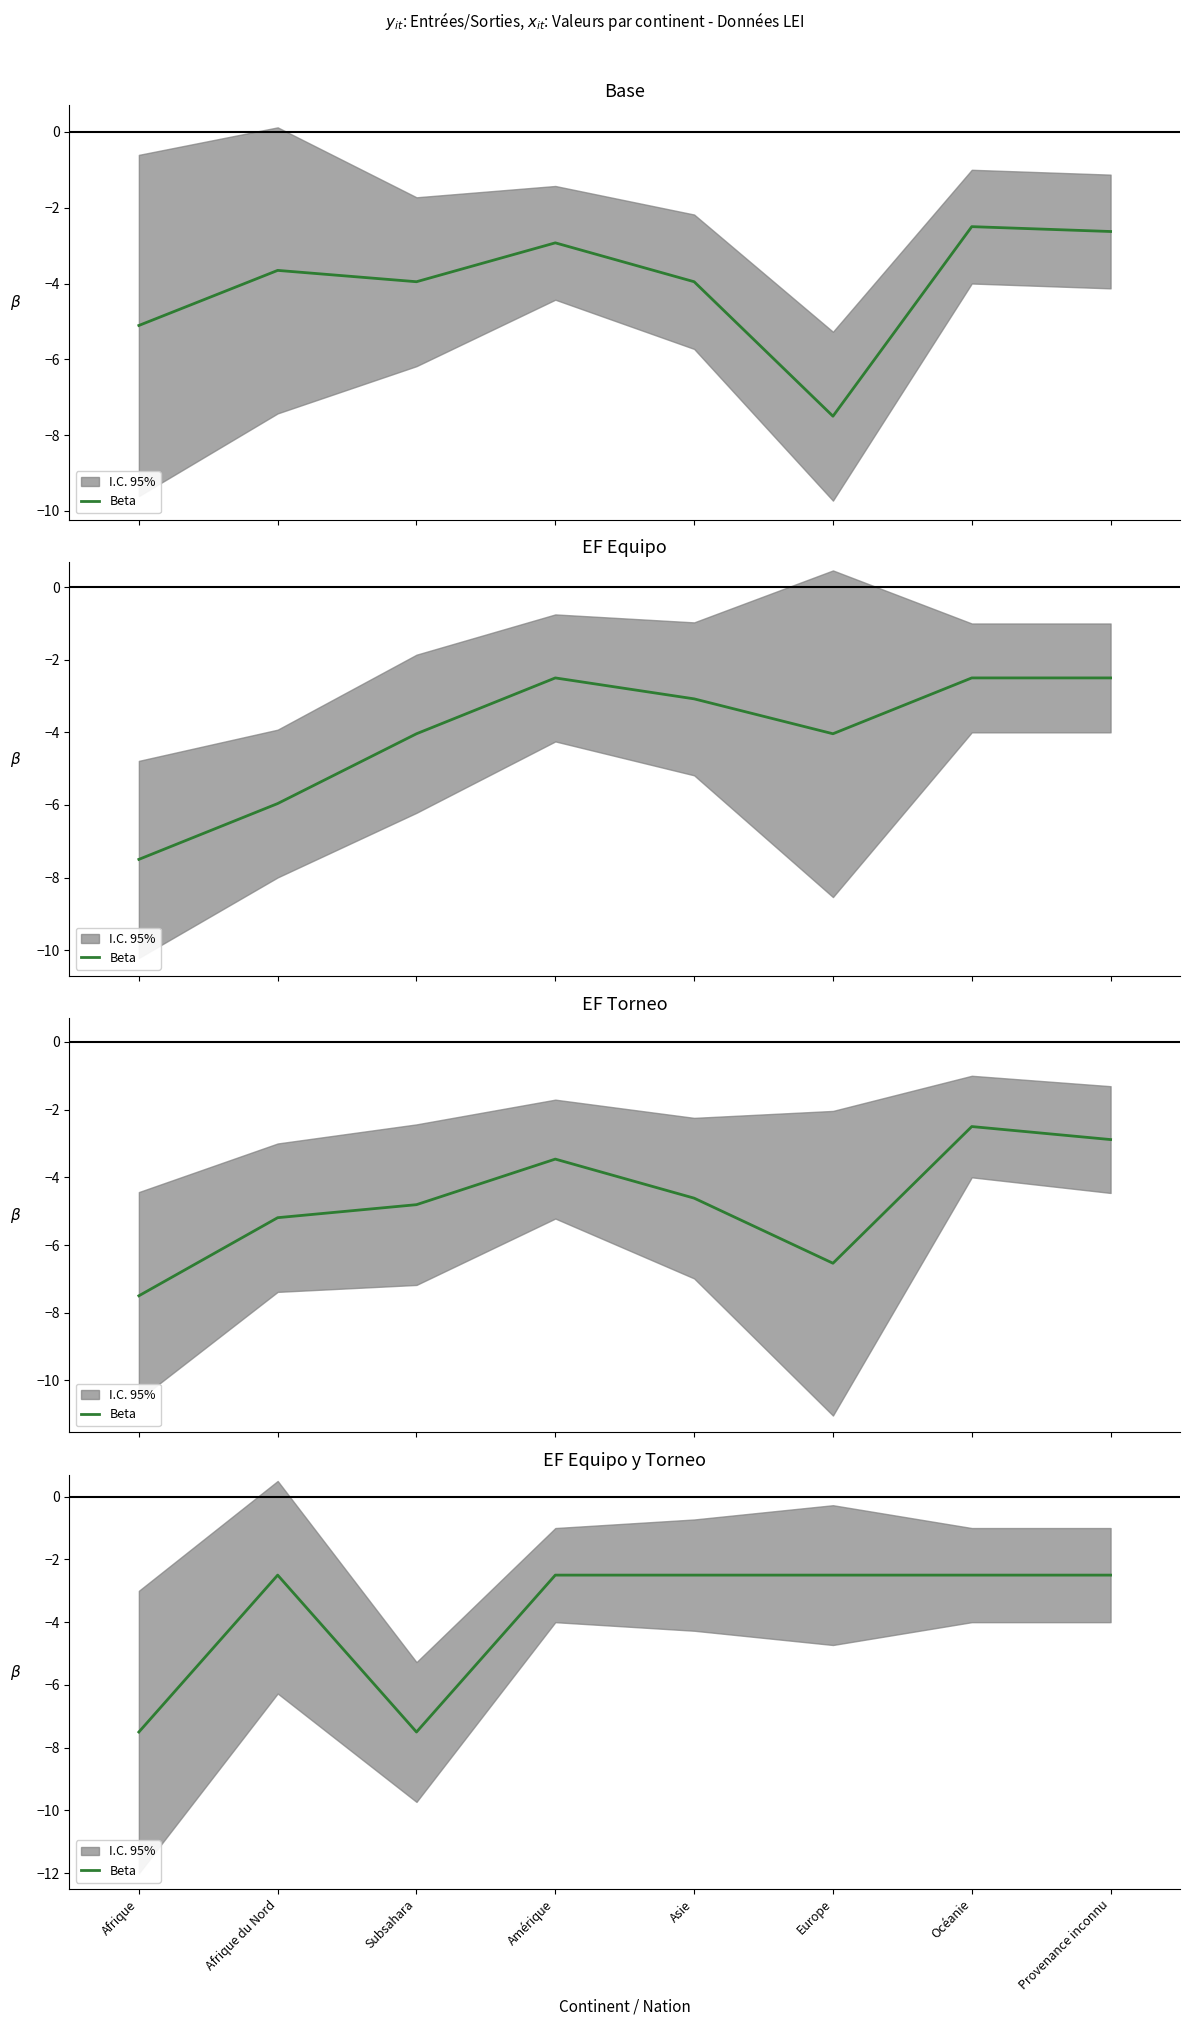

Between Asie and Provenance inconnu, which is larger?

Asie